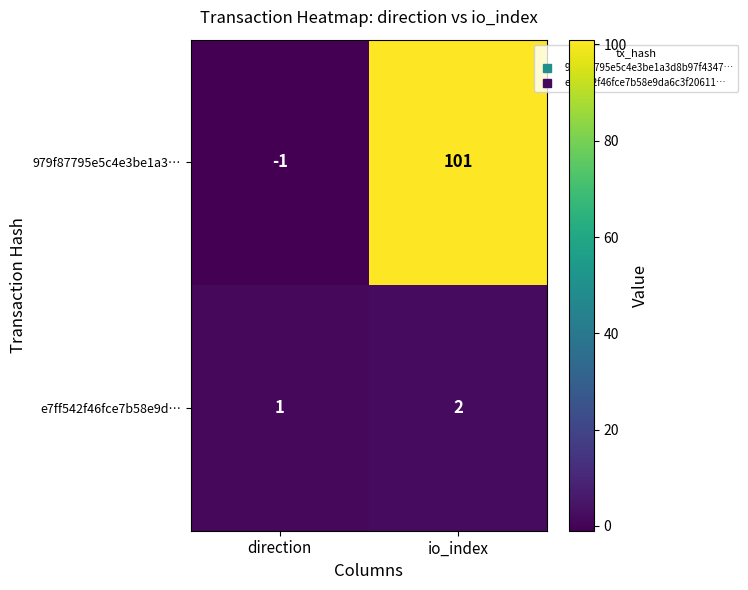

How many categories are shown in the chart?

2